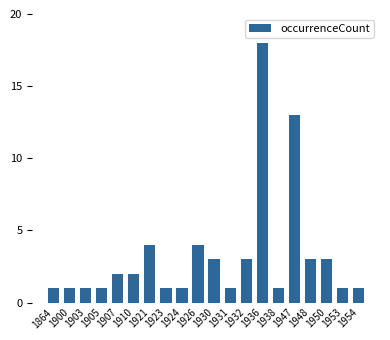

What is the greatest value displayed?

18